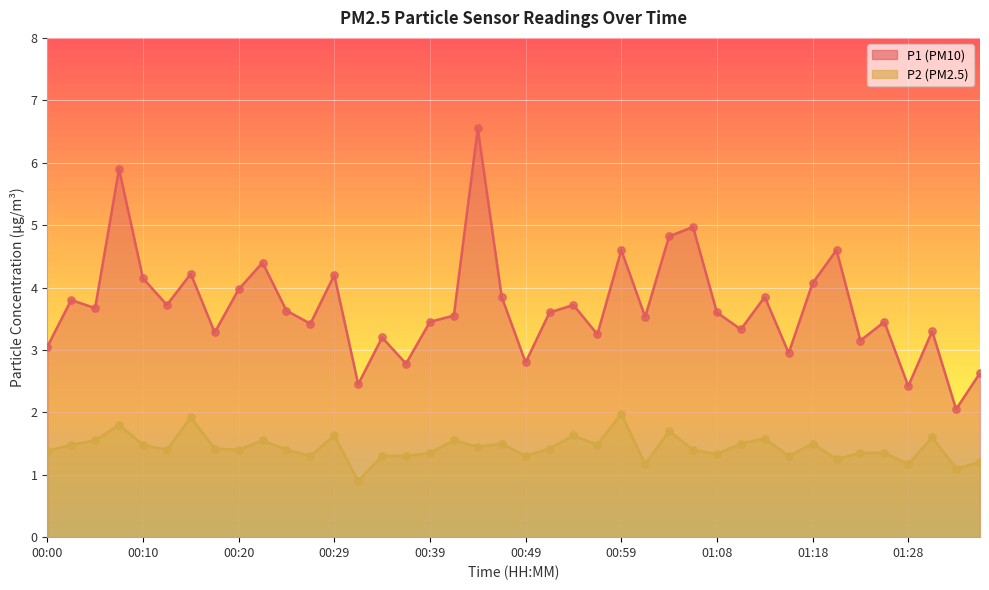

At how many categories does at least one series exceed 2?

40